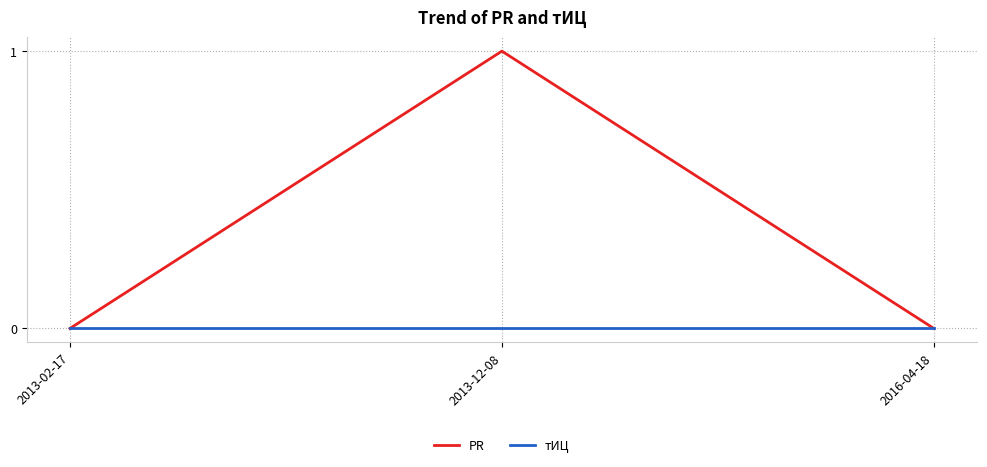

Is it true that тИЦ equals 0 at 2016-04-18?

True